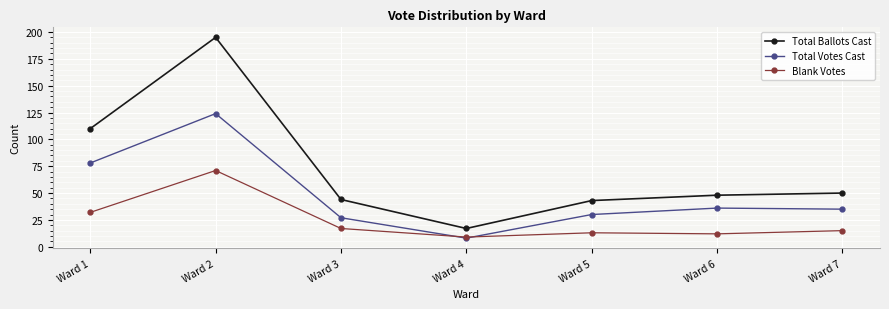

Does the chart have visible grid lines?

Yes